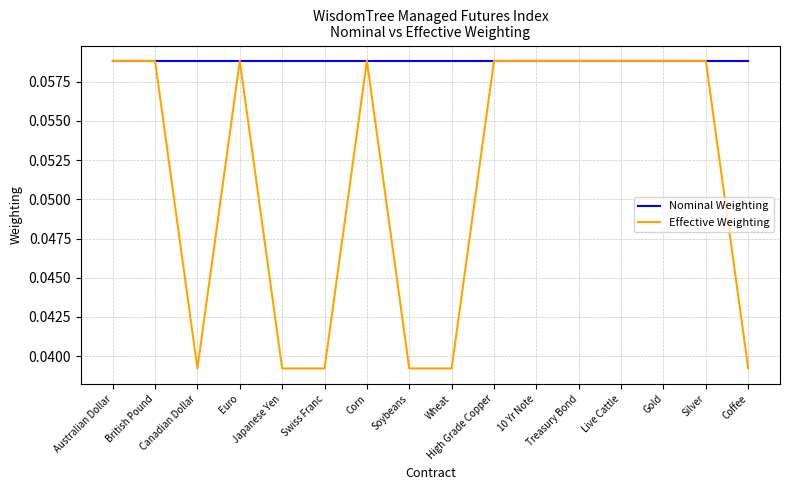

Rank the series by their average value, from highest to lowest.

Nominal Weighting, Effective Weighting